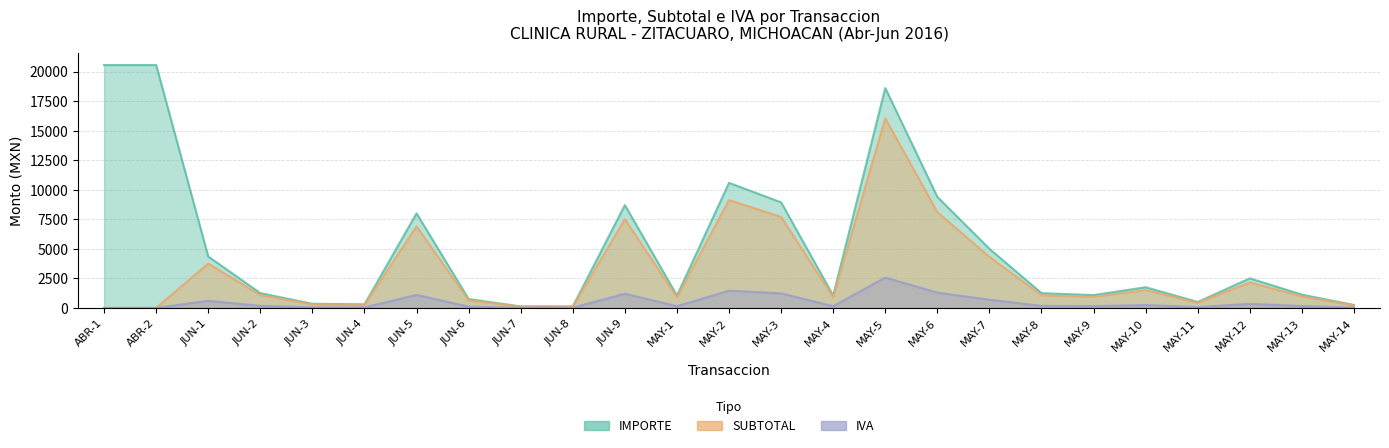

The value of IMPORTE at MAY-10 is 1749.9. True or false?

True